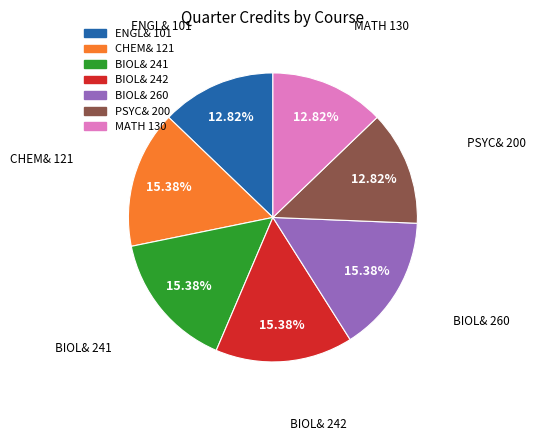

To the nearest percent, what percentage of the pie is MATH 130?

13%